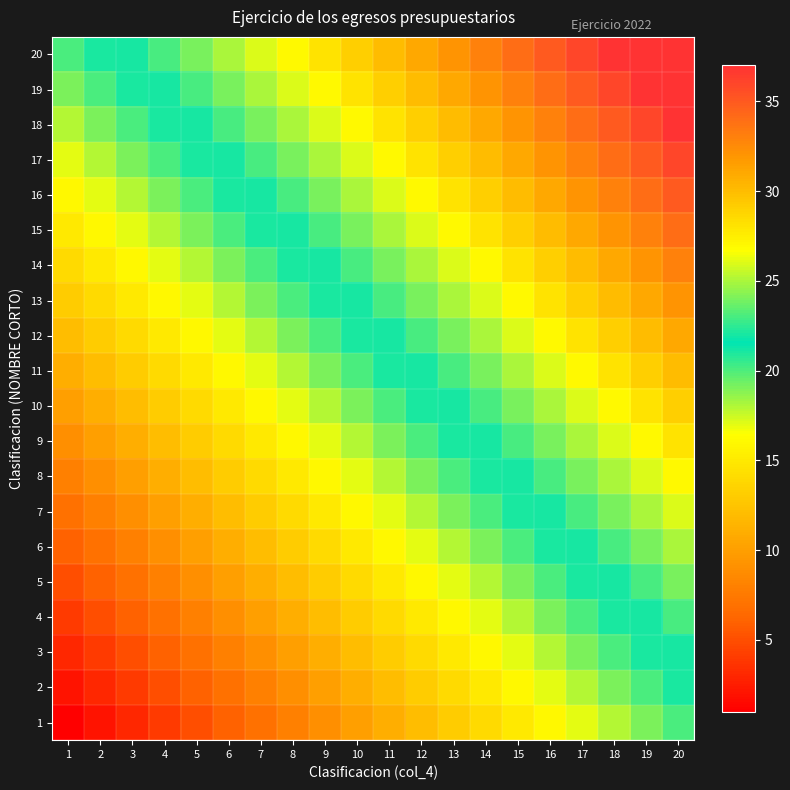

At how many categories does at least one series exceed 35?

4